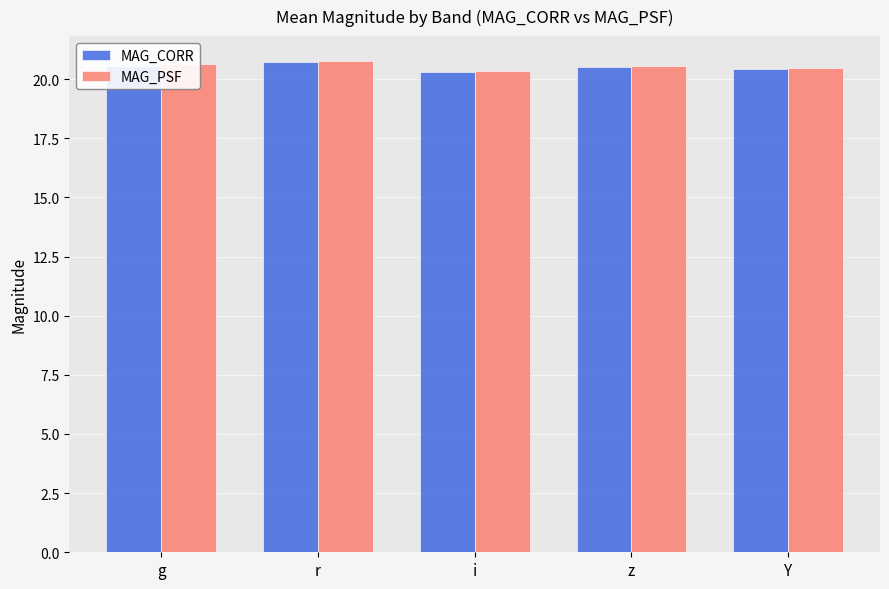

What is the label of the 4th bar from the left?

z